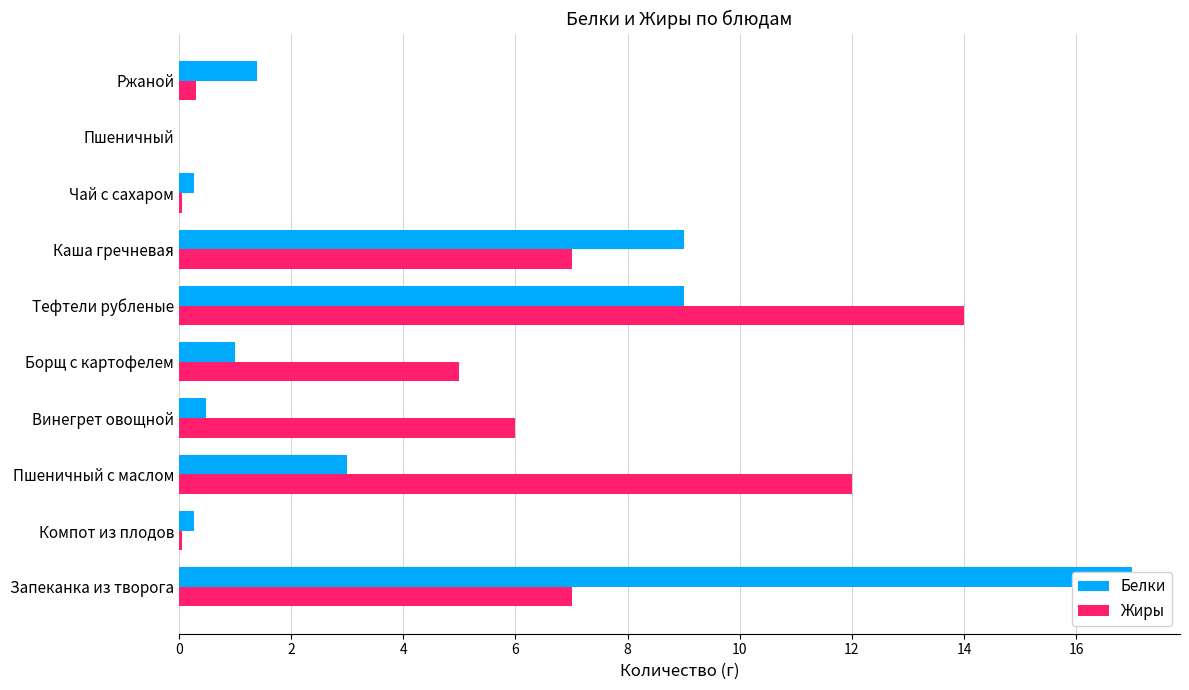

Rank the series at Винегрет овощной from lowest to highest value.

Белки, Жиры